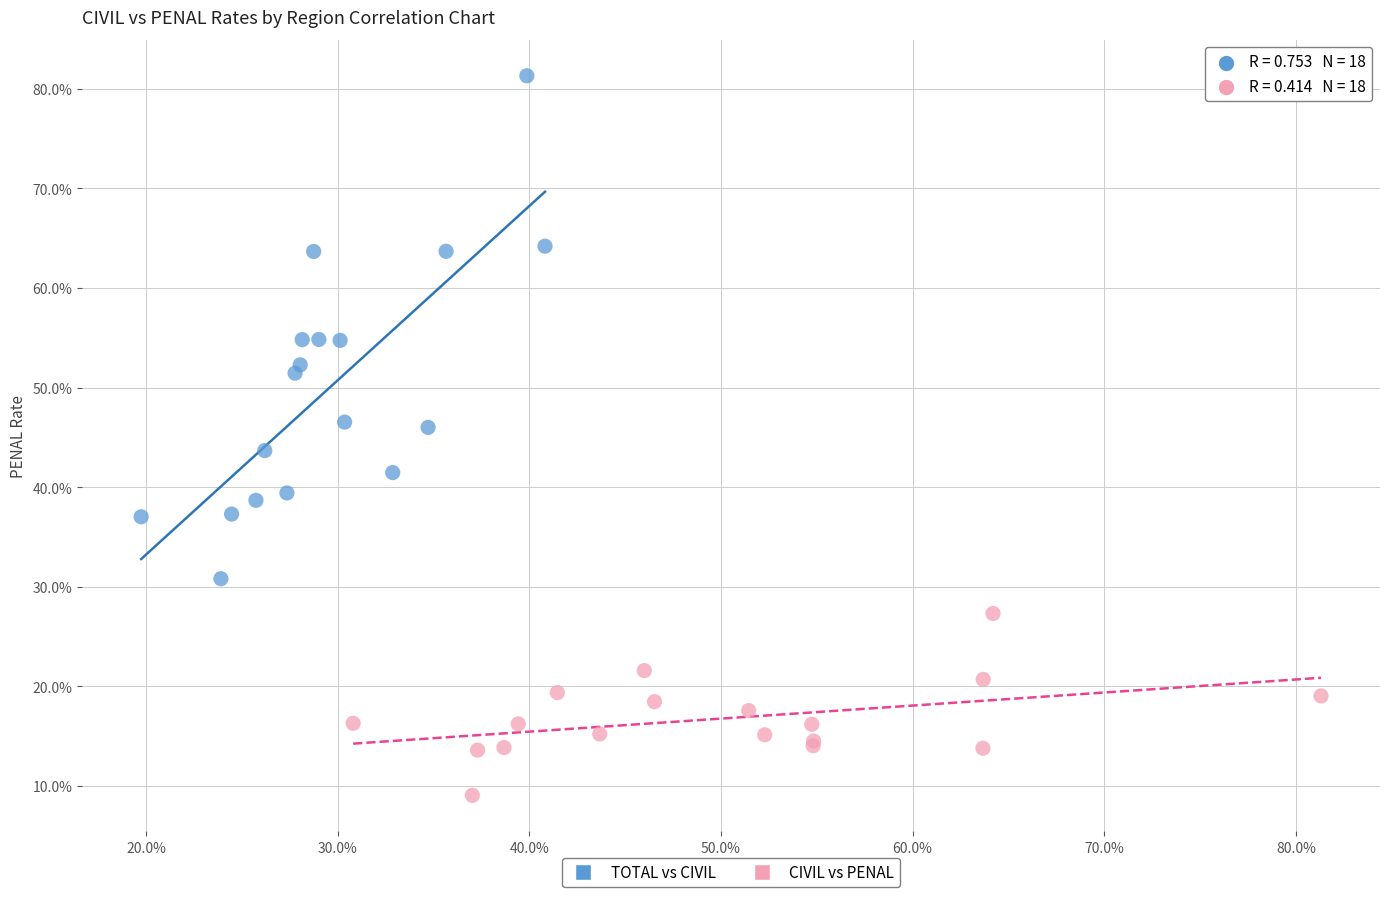

Which series has the widest spread of Y values?

TOTAL vs CIVIL